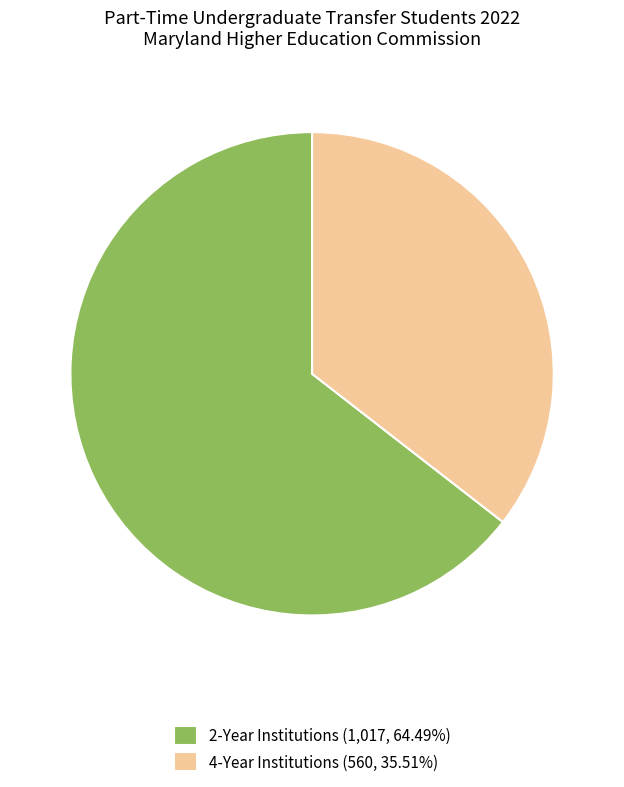

Is there a majority slice in this chart?

Yes